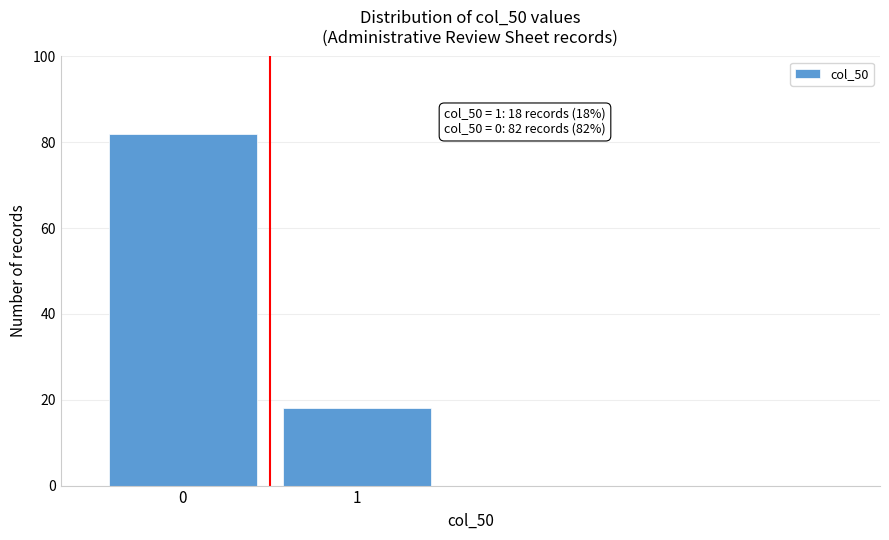

Reading right to left, what are all the values shown in this chart?

1=18	0=82